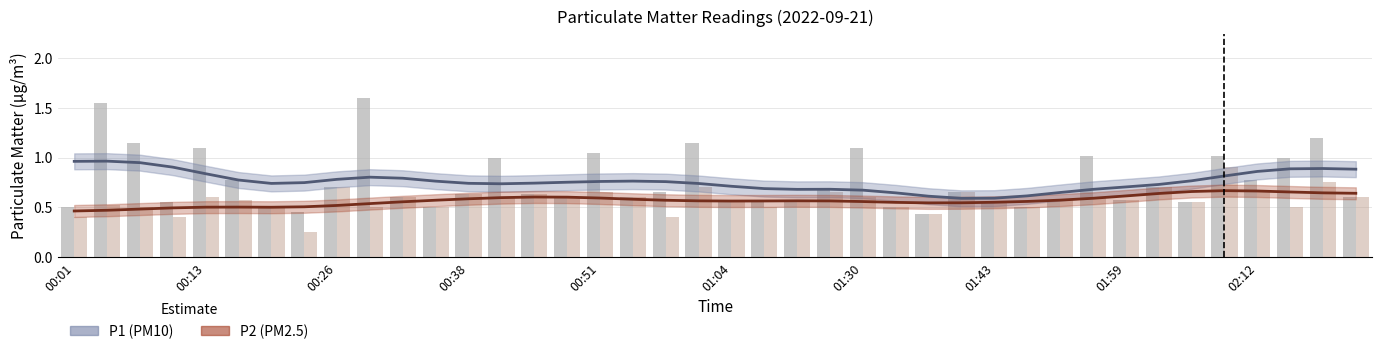

Which series has the widest spread of values?

P1